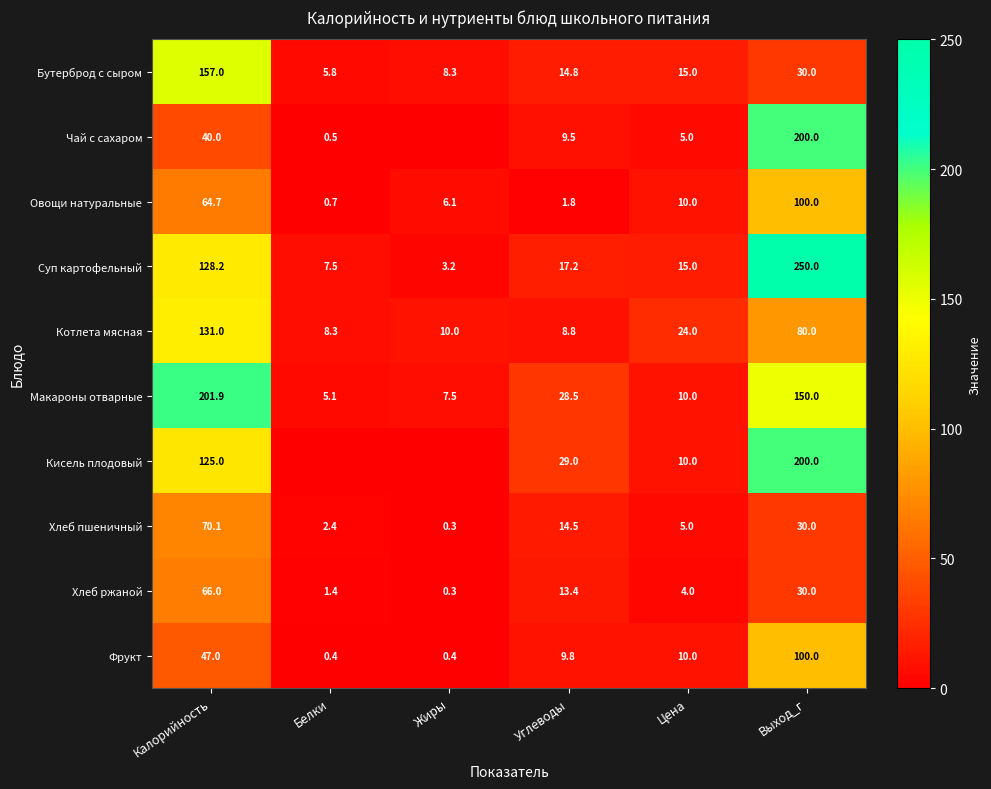

At which label is Суп картофельный closest to 126?

Калорийность